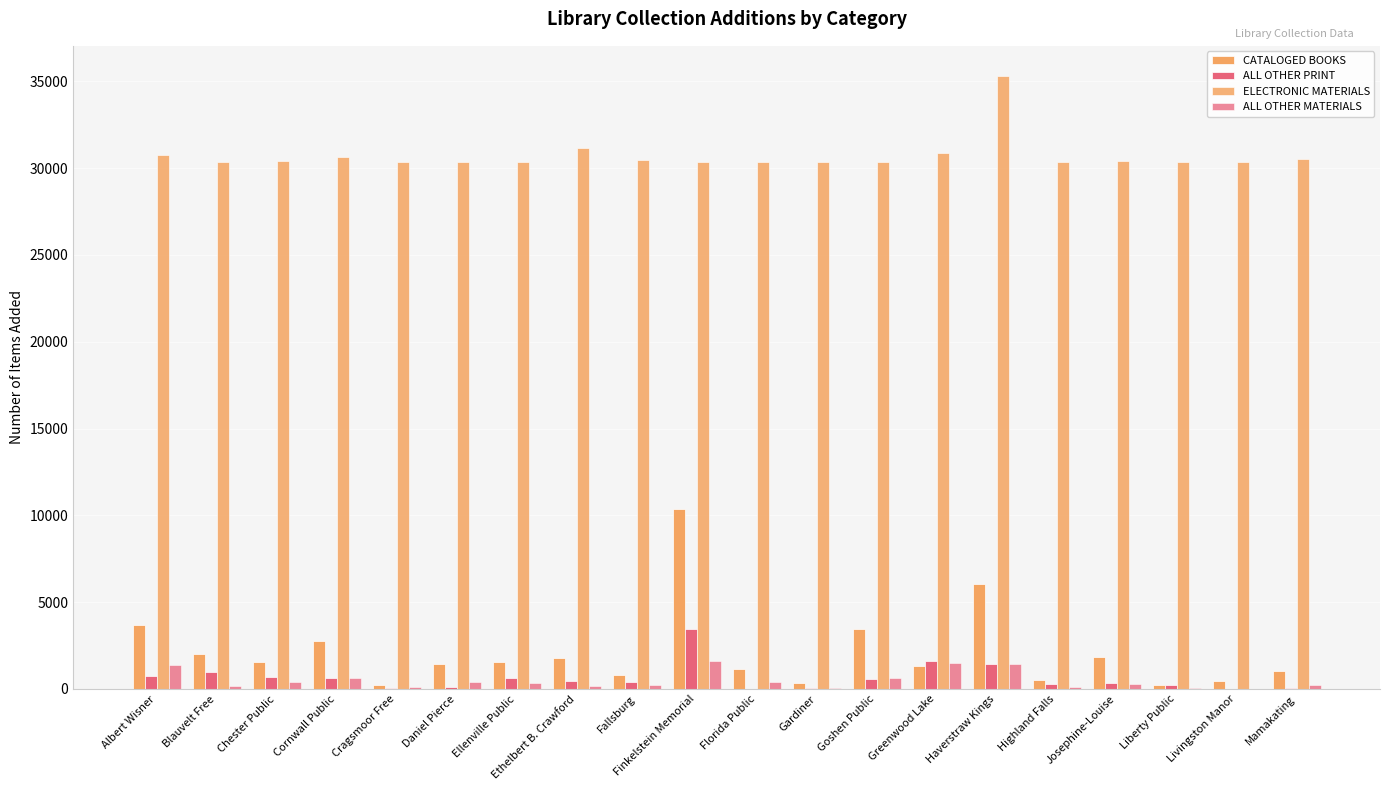

At Gardiner, list the series in order from largest to smallest.

ELECTRONIC MATERIALS, CATALOGED BOOKS, ALL OTHER MATERIALS, ALL OTHER PRINT